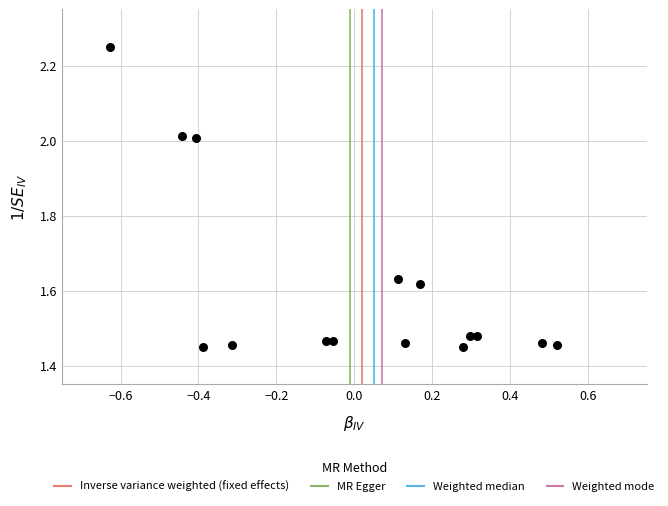

What is the range of Y values (max minus min)?

0.8